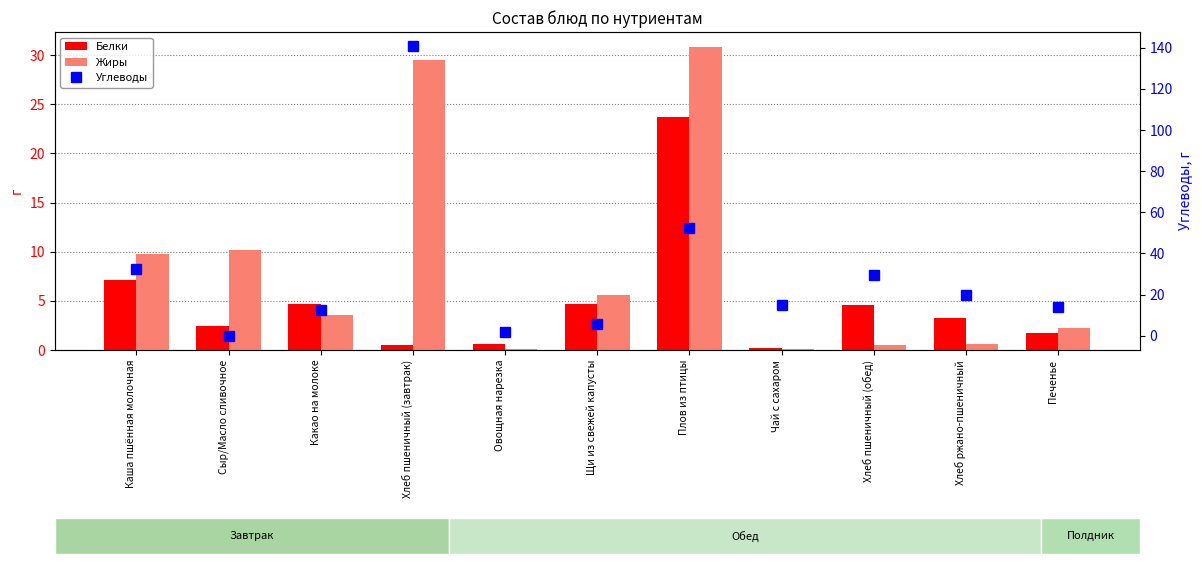

How many groups of bars are there?

11